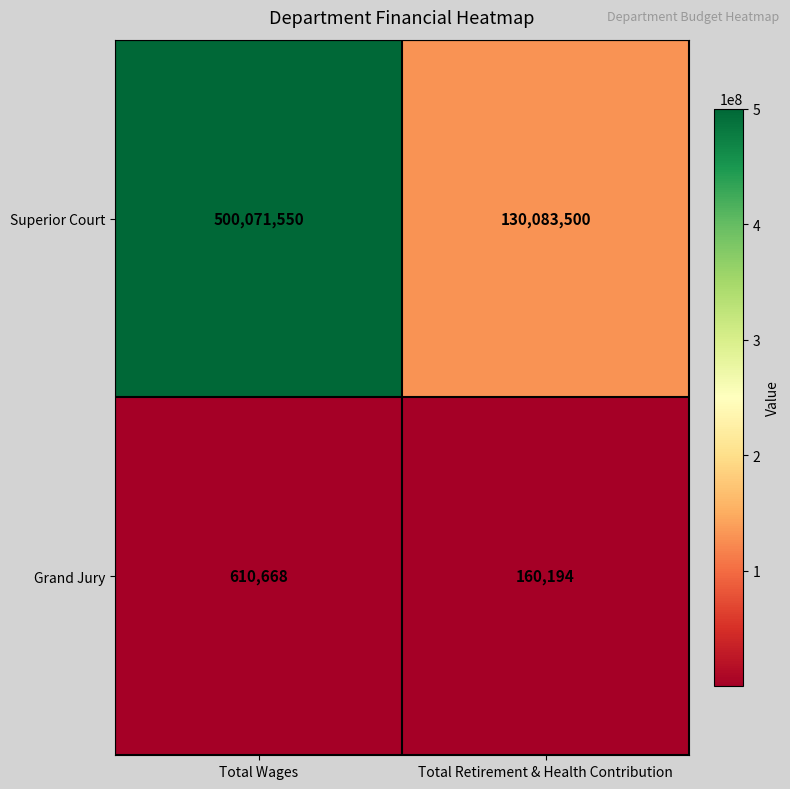

What is the sum of the Superior Court values at Total Retirement & Health Contribution and Total Wages?

630155050